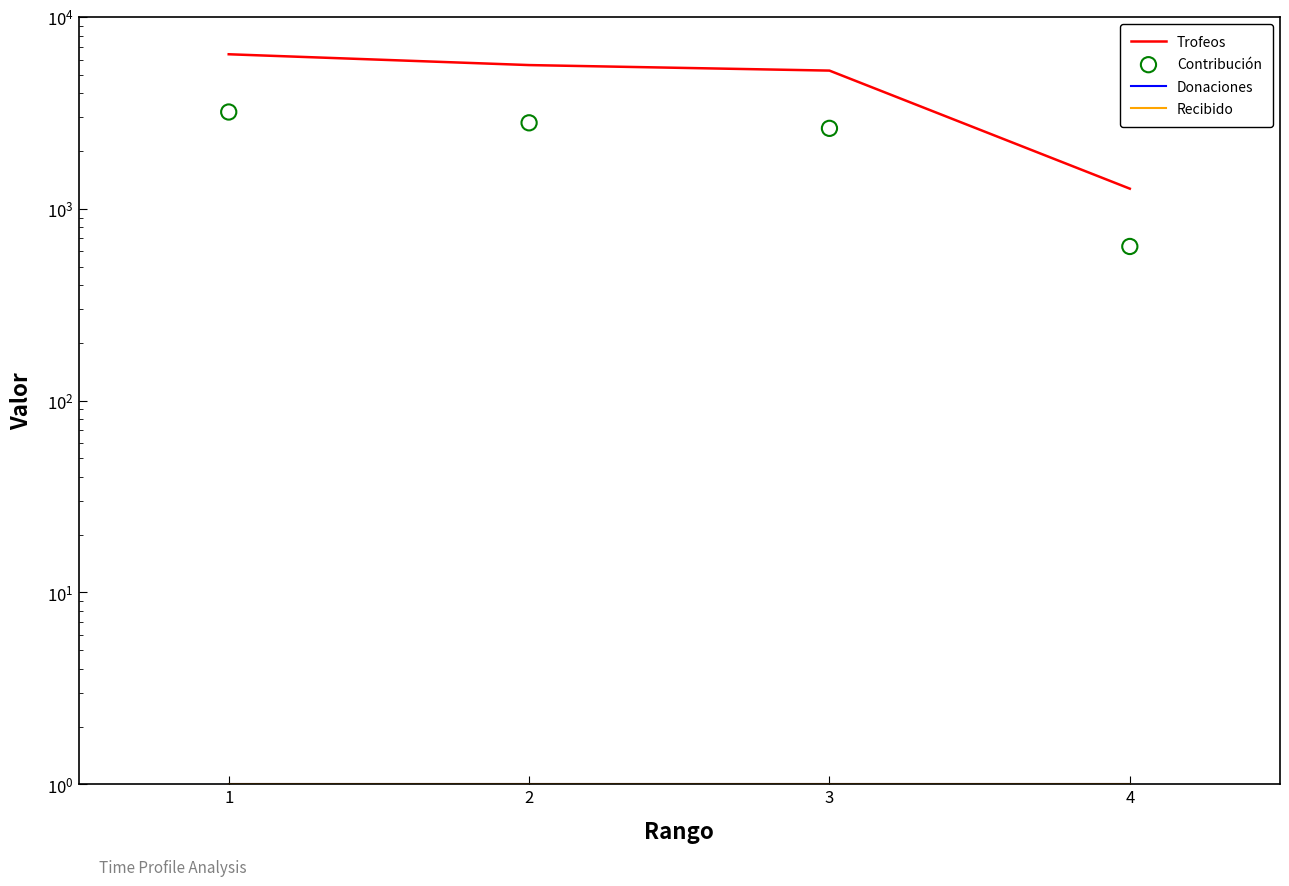

Is the value of Contribución at 2 greater than the value of Trofeos at 2?

No